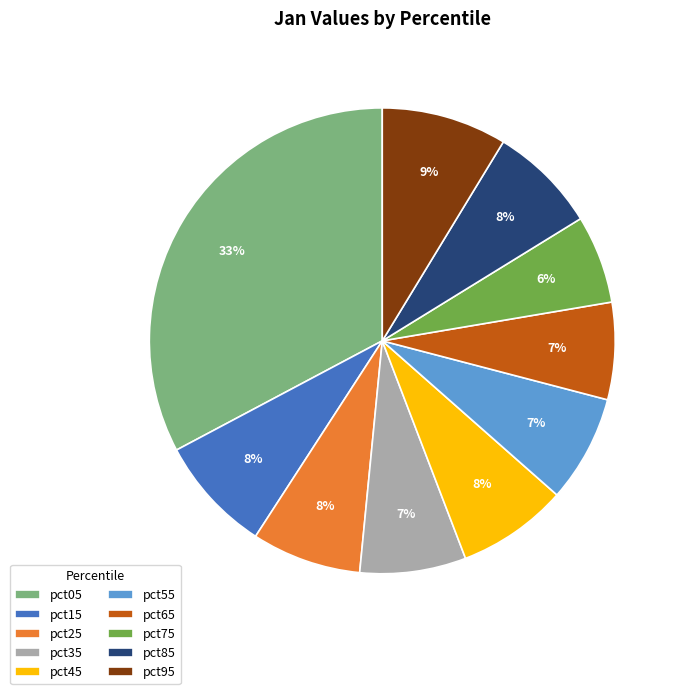

Which category has the biggest portion of the pie?

pct05